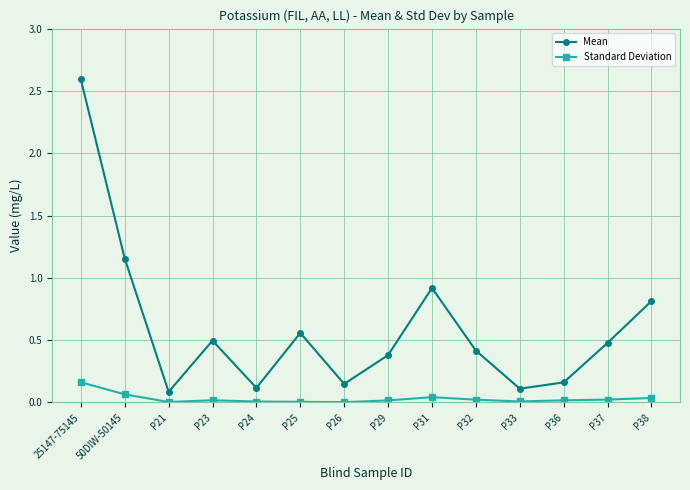

Rank the series by their average value, from lowest to highest.

Standard Deviation, Mean